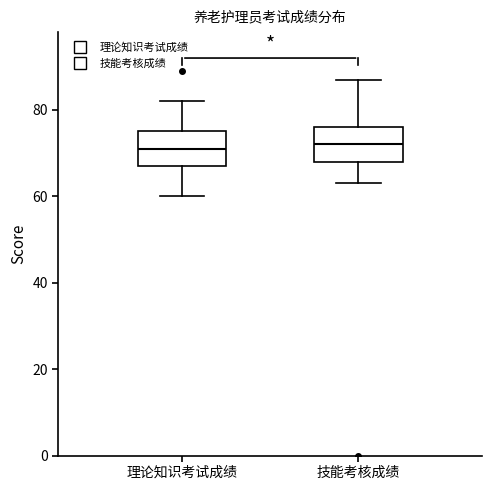

Where does the lower whisker of the box for 技能考核成绩 end on the y-axis? The values are not printed on the chart, so give them approximately, as read against the axis.

64